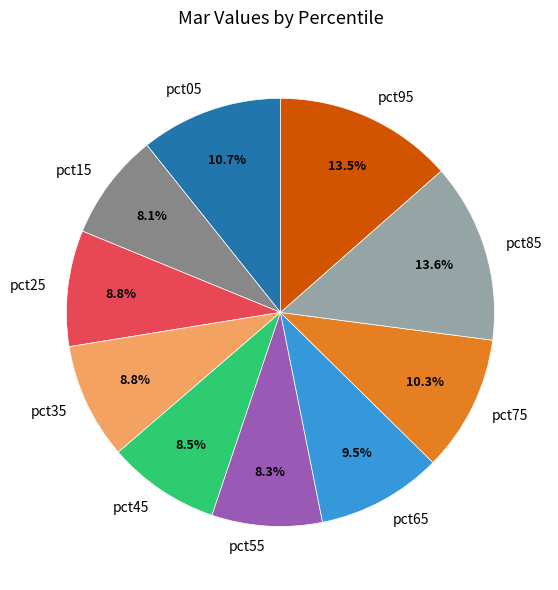

Between pct65 and pct55, which is larger?

pct65